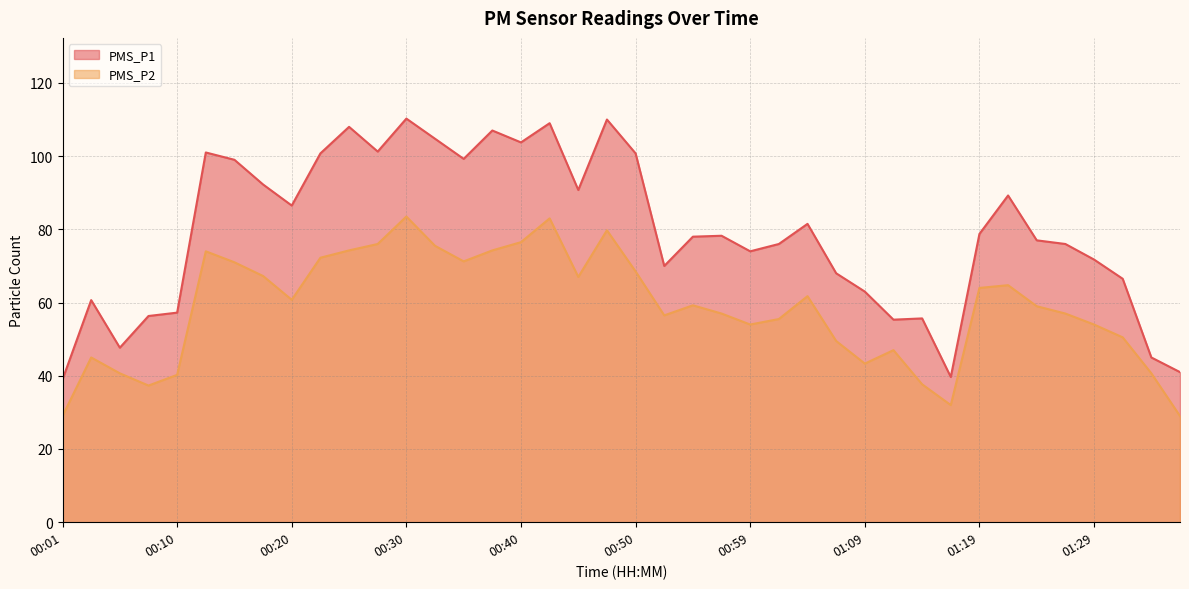

Reading right to left, list all the values displayed in this chart.

PMS_P1: 41.0	45.0	66.5	71.8	76.0	77.0	89.2	78.8	39.7	55.7	55.3	63.0	68.0	81.5	76.0	74.0	78.2	78.0	70.0	100.8	110.0	90.8	109.0	103.8	107.0	99.2	104.8	110.2	101.2	108.0	100.8	86.5	92.2	99.0	101.0	57.2	56.3	47.7	60.7	39.0
PMS_P2: 29.0	40.7	50.5	54.0	57.0	59.0	64.8	64.0	32.0	37.7	47.0	43.3	49.5	61.8	55.5	54.0	57.0	59.2	56.5	68.5	79.8	67.0	83.0	76.5	74.2	71.2	75.5	83.5	76.0	74.2	72.2	60.8	67.2	71.0	74.0	40.2	37.3	40.7	45.0	29.0